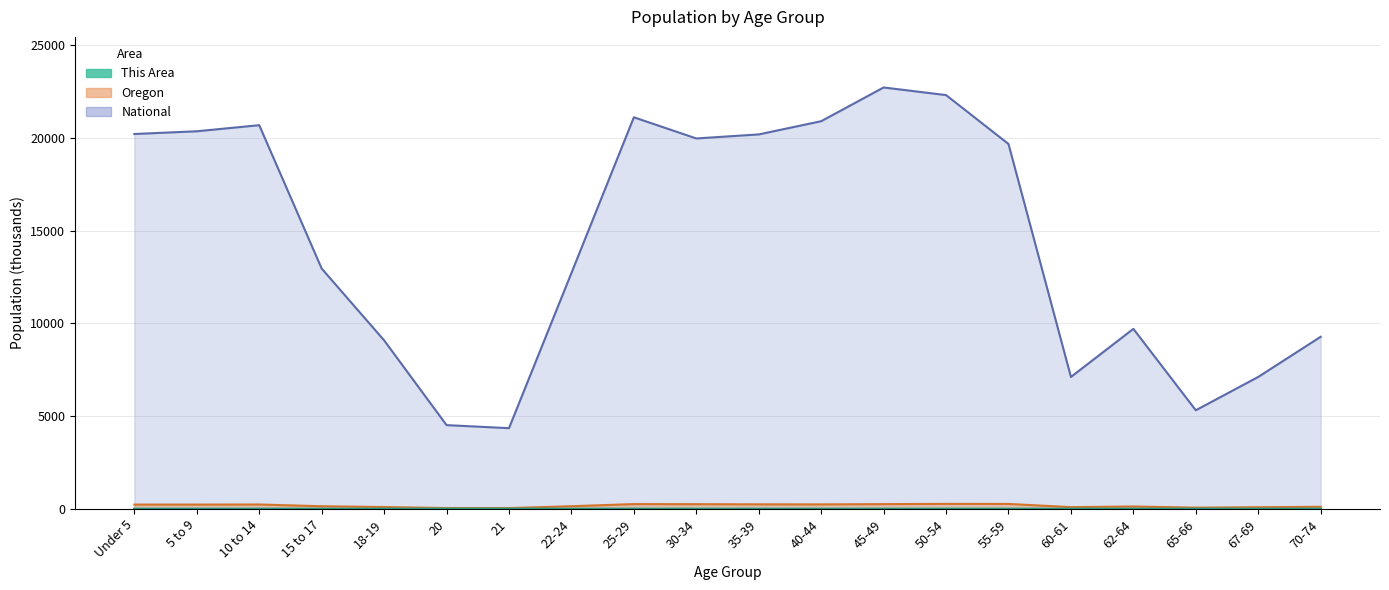

Between 62-64 and 70-74, which series saw the biggest shift?

National